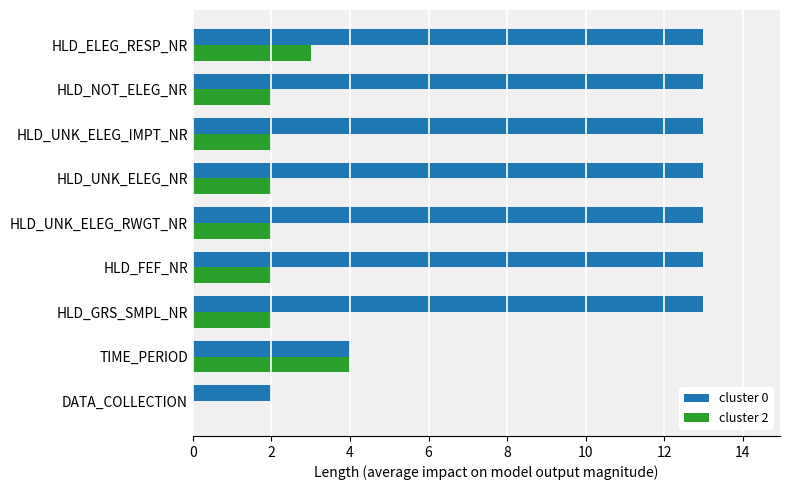

What is the highest value of the cluster 2 series?

4